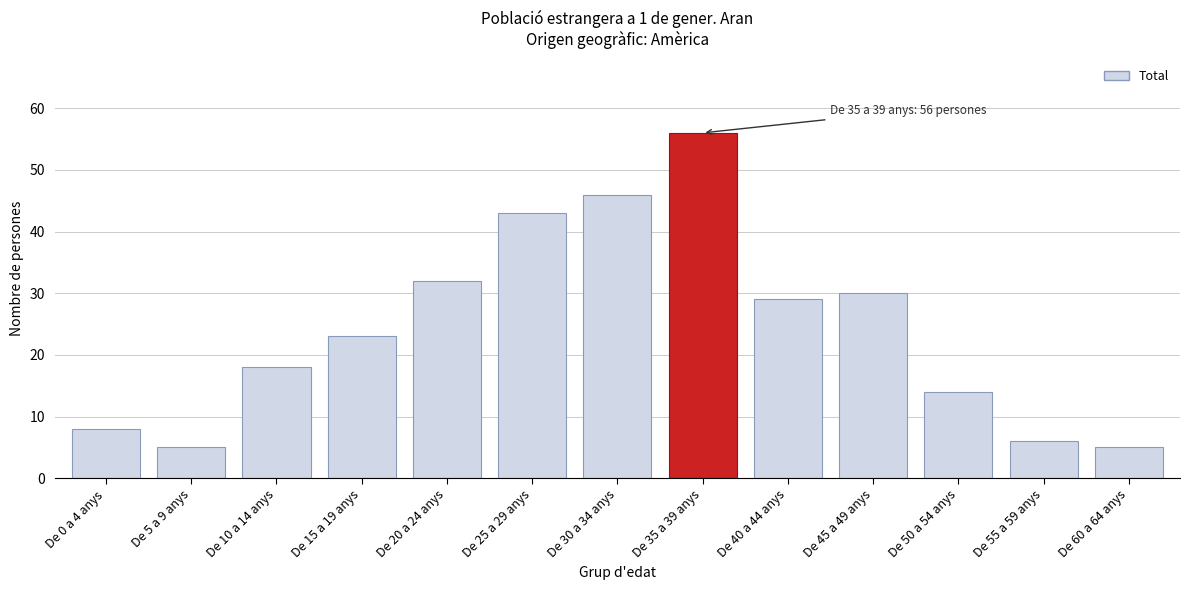

Reading left to right, transcribe all the data shown in this chart.

De 0 a 4 anys=8	De 5 a 9 anys=5	De 10 a 14 anys=18	De 15 a 19 anys=23	De 20 a 24 anys=32	De 25 a 29 anys=43	De 30 a 34 anys=46	De 35 a 39 anys=56	De 40 a 44 anys=29	De 45 a 49 anys=30	De 50 a 54 anys=14	De 55 a 59 anys=6	De 60 a 64 anys=5